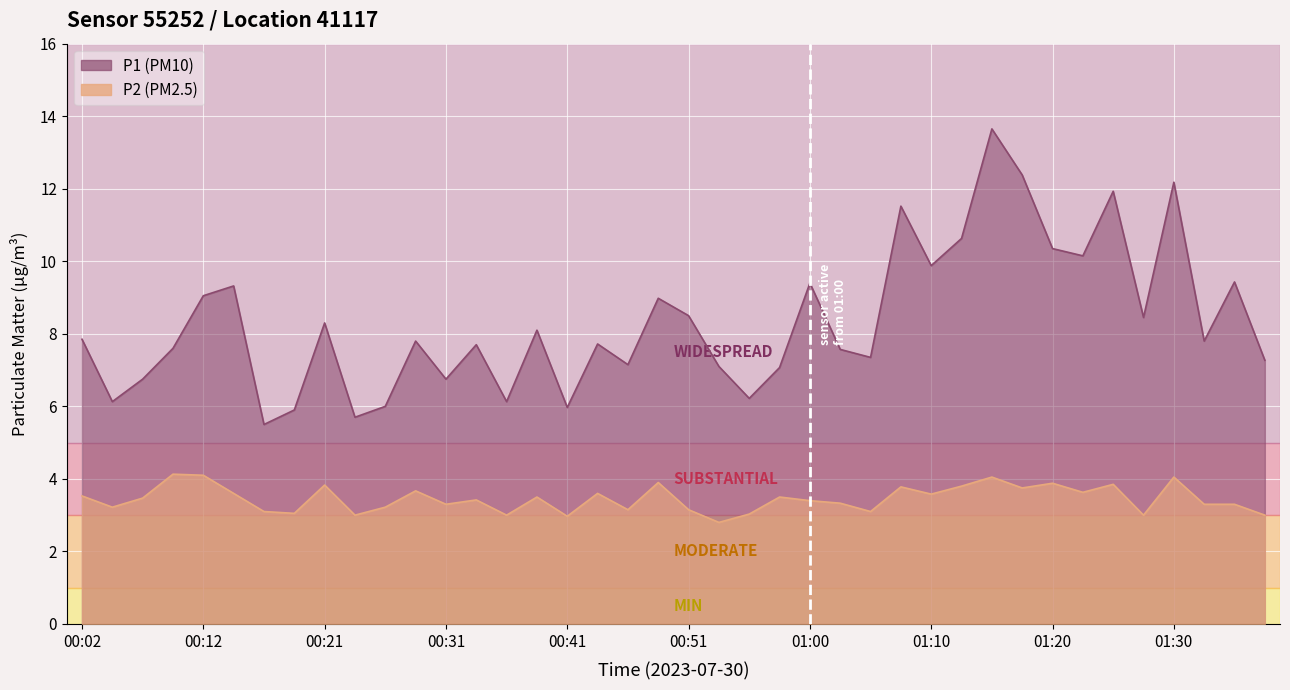

True or false: P1 and P2 cross at least once.

False